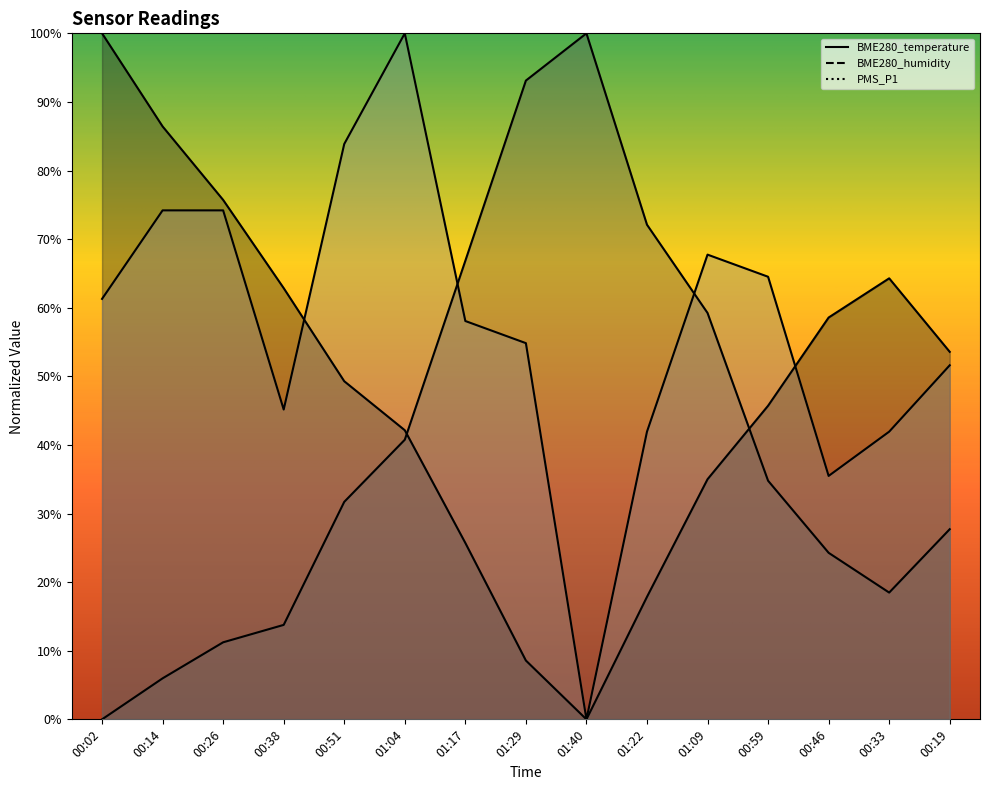

At 00:38, list the series in order from largest to smallest.

BME280_temperature, PMS_P1, BME280_humidity